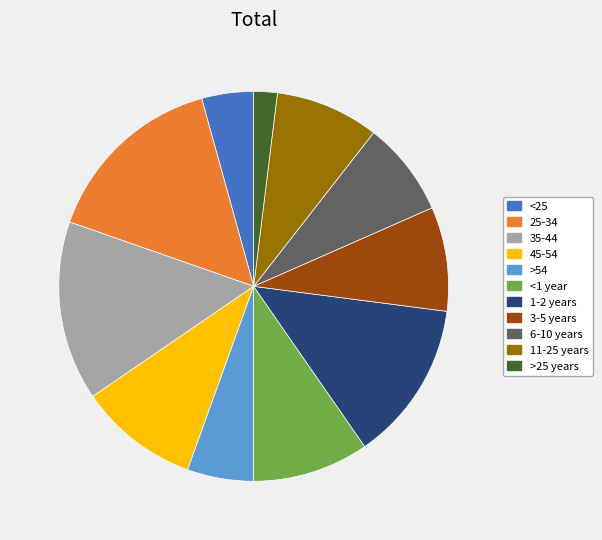

Which category has the smallest portion of the pie?

>25 years